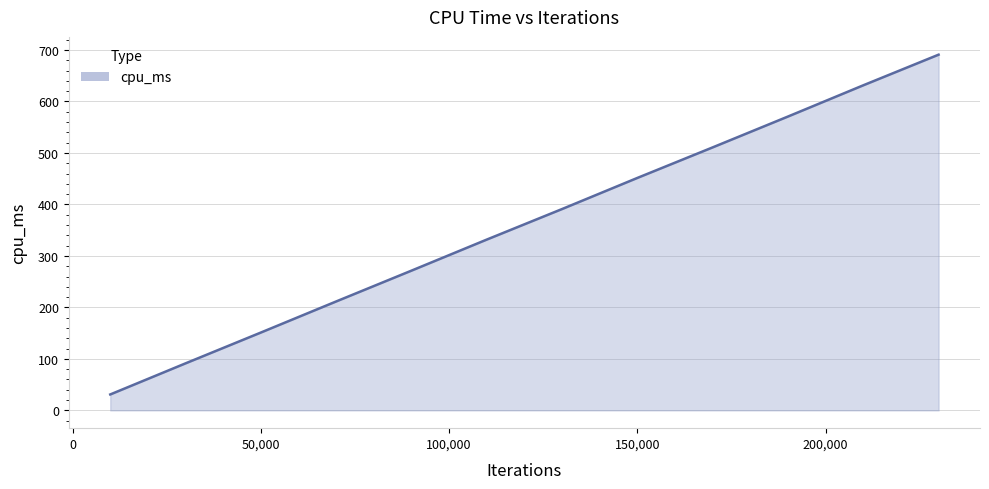

What is the difference between the maximum and minimum values?

660.0